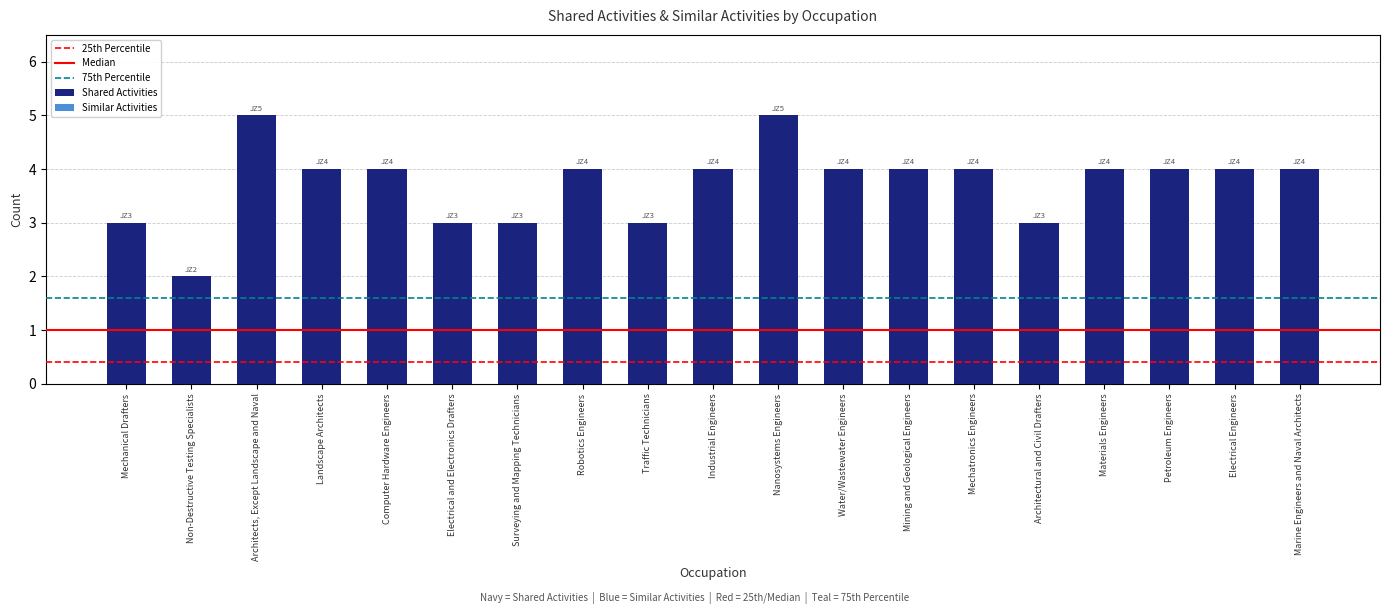

Approximately how many times larger is the value at Water/Wastewater Engineers compared to Surveying and Mapping Technicians?

1.3